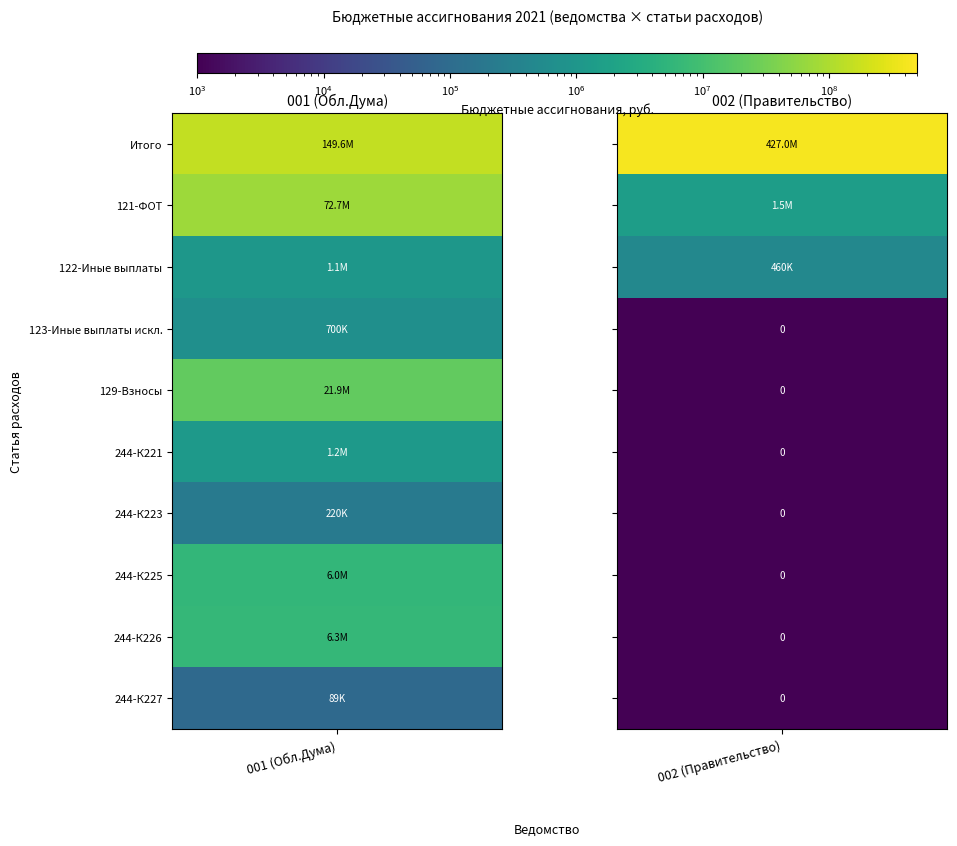

Reading left to right, transcribe all the data shown in this chart.

Ивановская областная Дума: 0=149649562.3	1=72679694.7	2=1058589.3	3=700000.0	4=21923367.8	5=1175050.0	6=219971.0	7=5999000.0	8=6277243.5	9=89464.7
Правительство Ивановской области: 0=427007314.6	1=1523892.0	2=460215.4	3=0.0	4=0.0	5=0.0	6=0.0	7=0.0	8=0.0	9=0.0
001: 0=149649562.3	1=72679694.7	2=1058589.3	3=700000.0	4=21923367.8	5=1175050.0	6=219971.0	7=5999000.0	8=6277243.5	9=89464.7
002: 0=427007314.6	1=1523892.0	2=460215.4	3=0.0	4=0.0	5=0.0	6=0.0	7=0.0	8=0.0	9=0.0